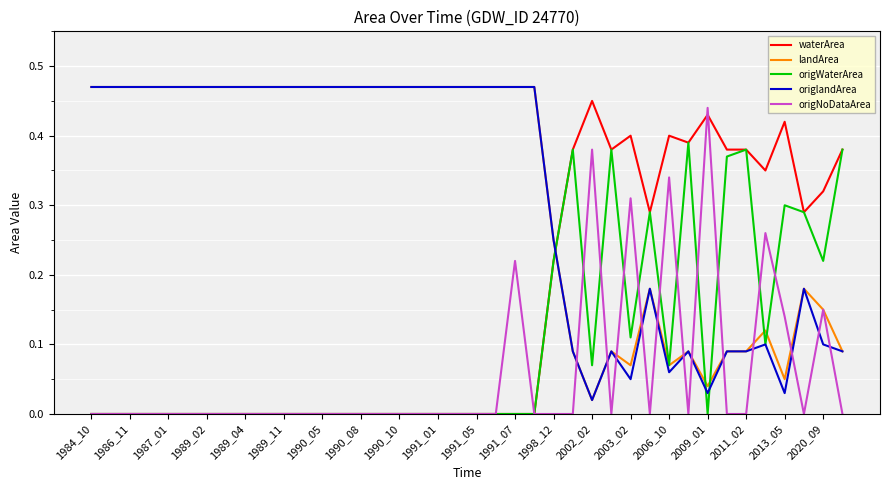

How many series are shown in this chart?

5